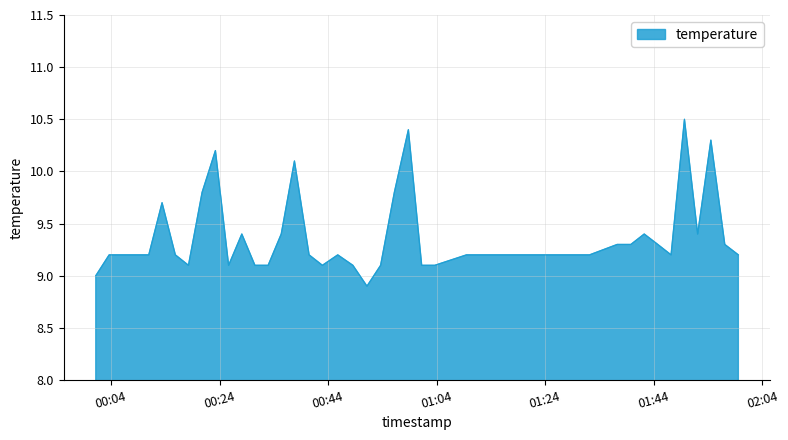

What is the smallest value displayed?

8.9